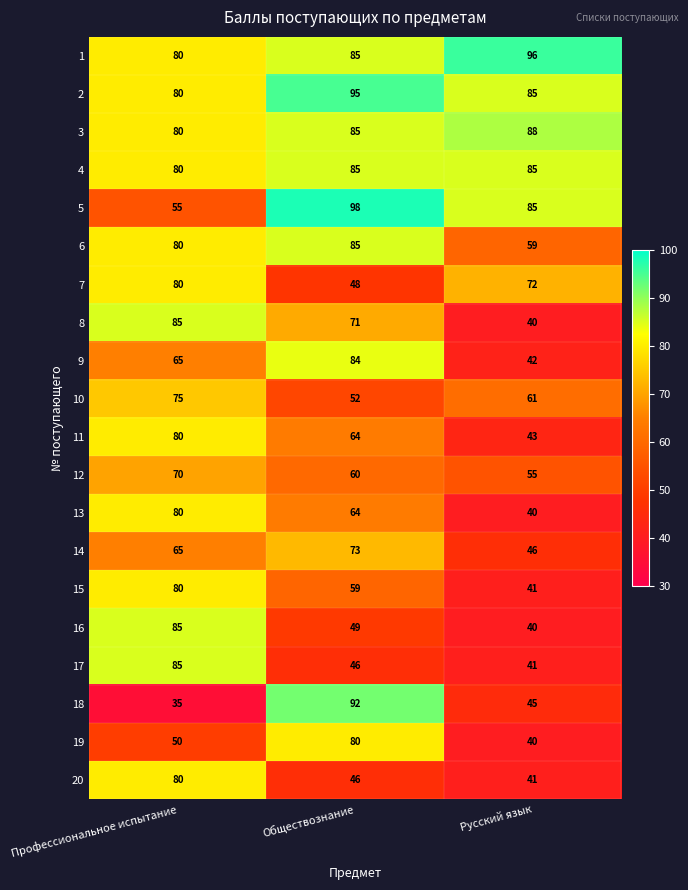

Which category has the highest value across all series?

Обществознание